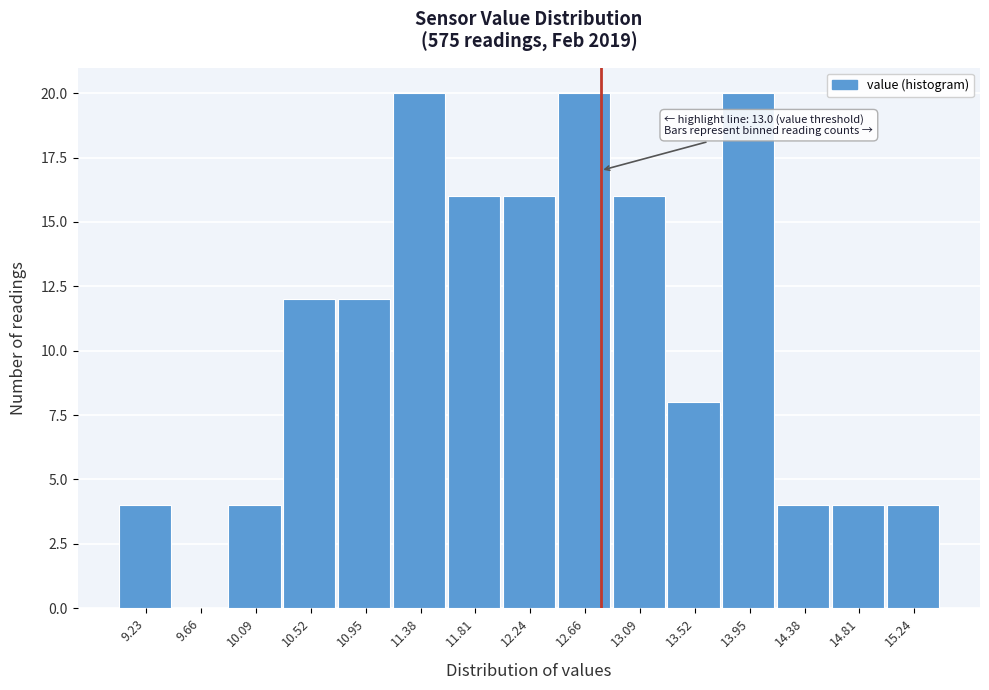

Reading left to right, what are all the values shown in this chart?

9.23=4	9.66=0	10.09=4	10.52=12	10.95=12	11.38=20	11.81=16	12.24=16	12.66=20	13.09=16	13.52=8	13.95=20	14.38=4	14.81=4	15.24=4